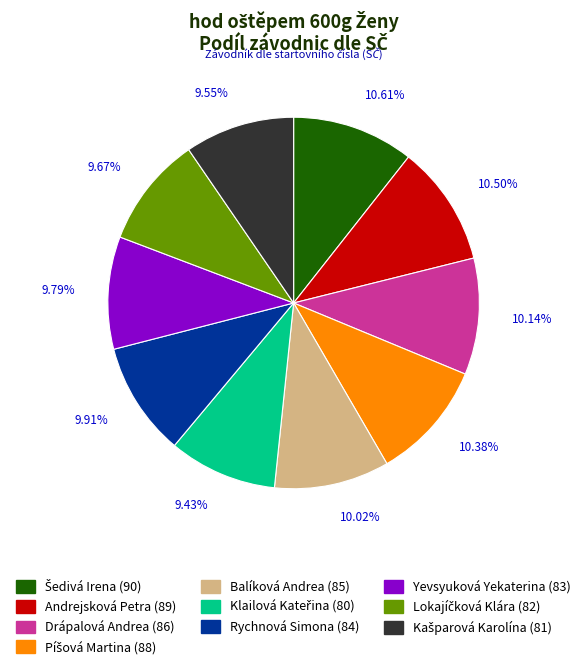

Is the sum of Drápalová Andrea and Yevsyuková Yekaterina greater than half?

No